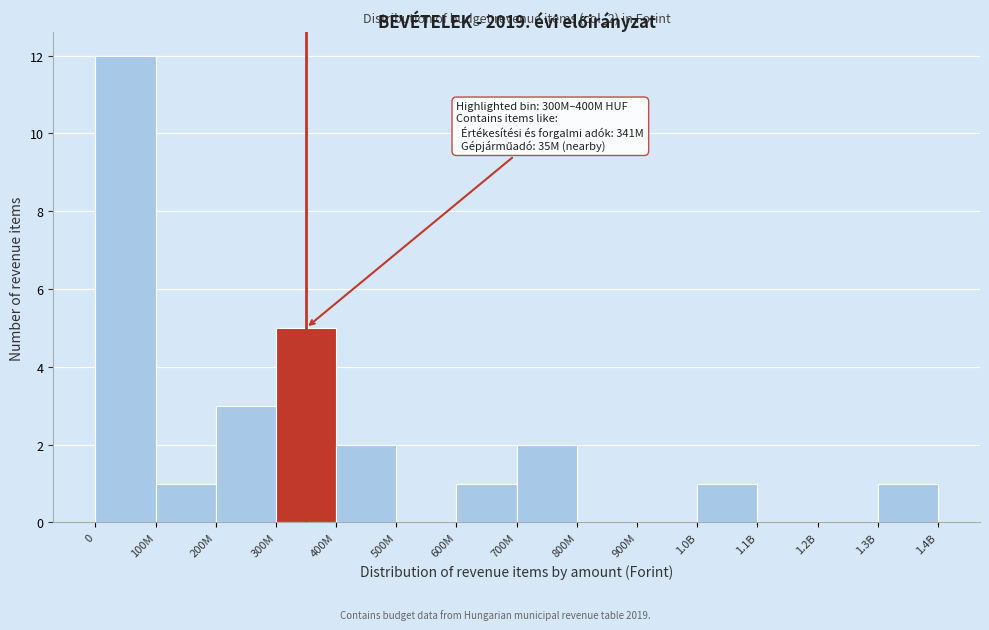

Reading right to left, list all the values displayed in this chart.

1.3B=1	1.2B=0	1.1B=0	1.0B=1	900M=0	800M=0	700M=2	600M=1	500M=0	400M=2	300M=5	200M=3	100M=1	0=12